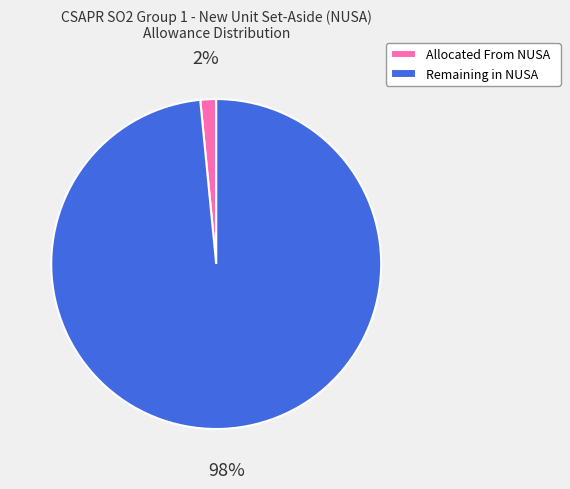

Is there a majority slice in this chart?

Yes